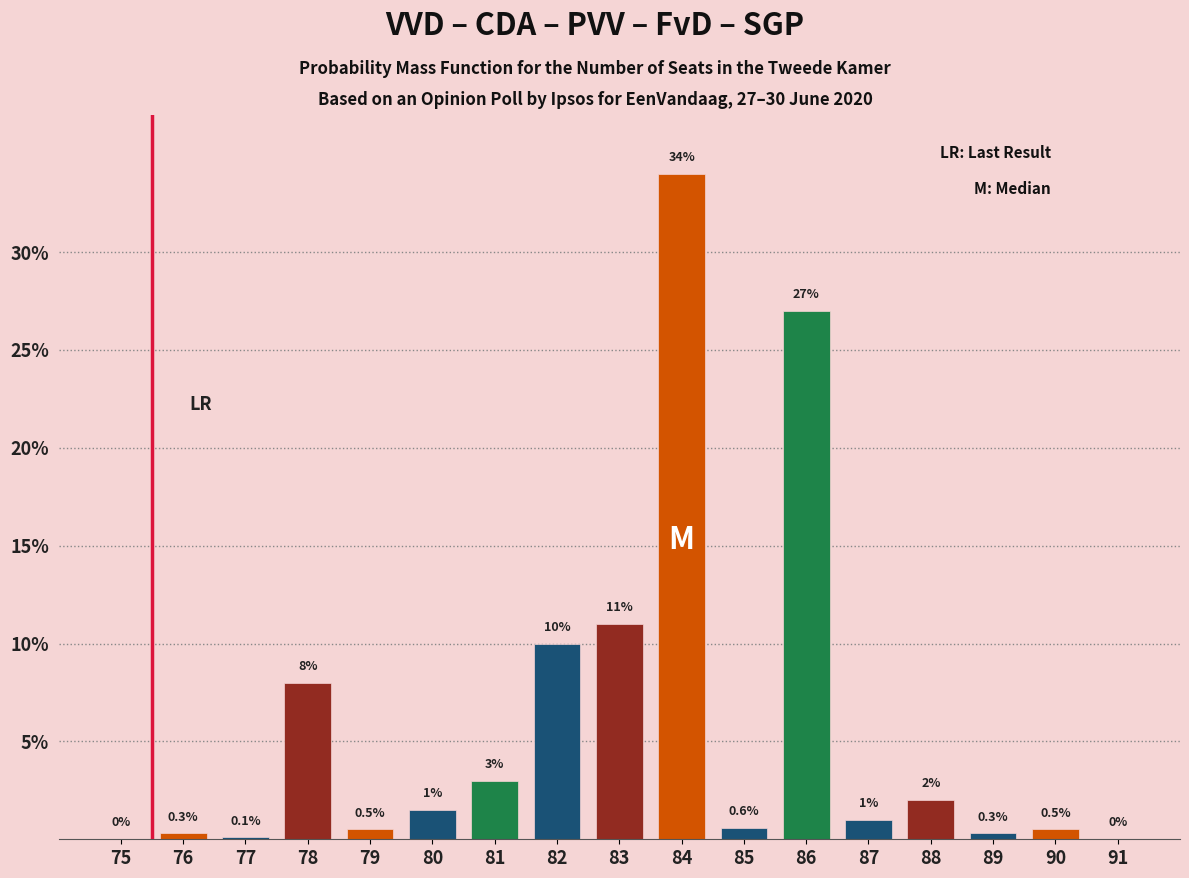

Reading left to right, extract all data points from this chart.

75=0.0	76=0.3	77=0.1	78=8.0	79=0.5	80=1.5	81=3.0	82=10.0	83=11.0	84=34.0	85=0.6	86=27.0	87=1.0	88=2.0	89=0.3	90=0.5	91=0.0